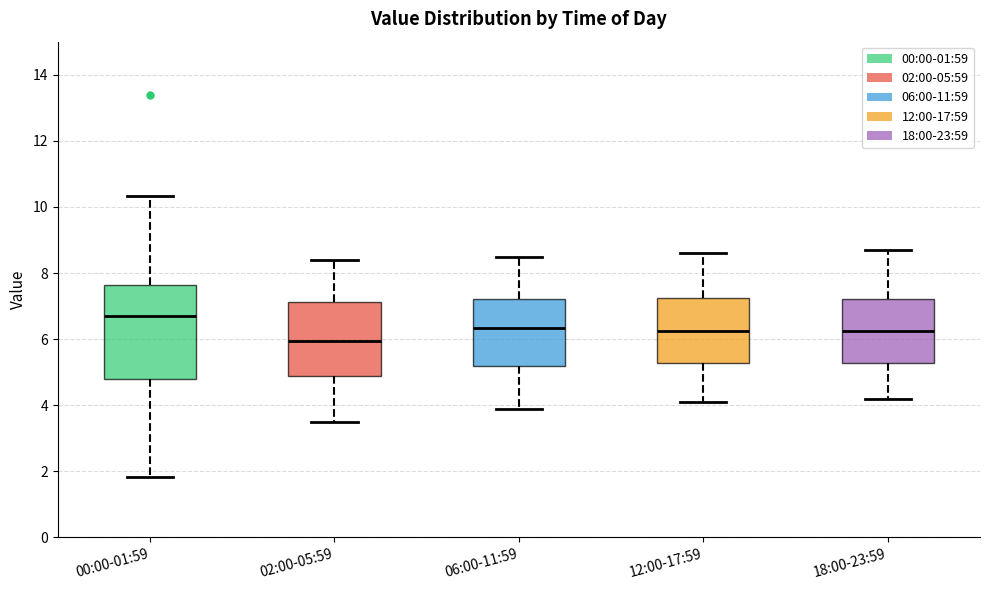

Which box has the highest median line?

00:00-01:59